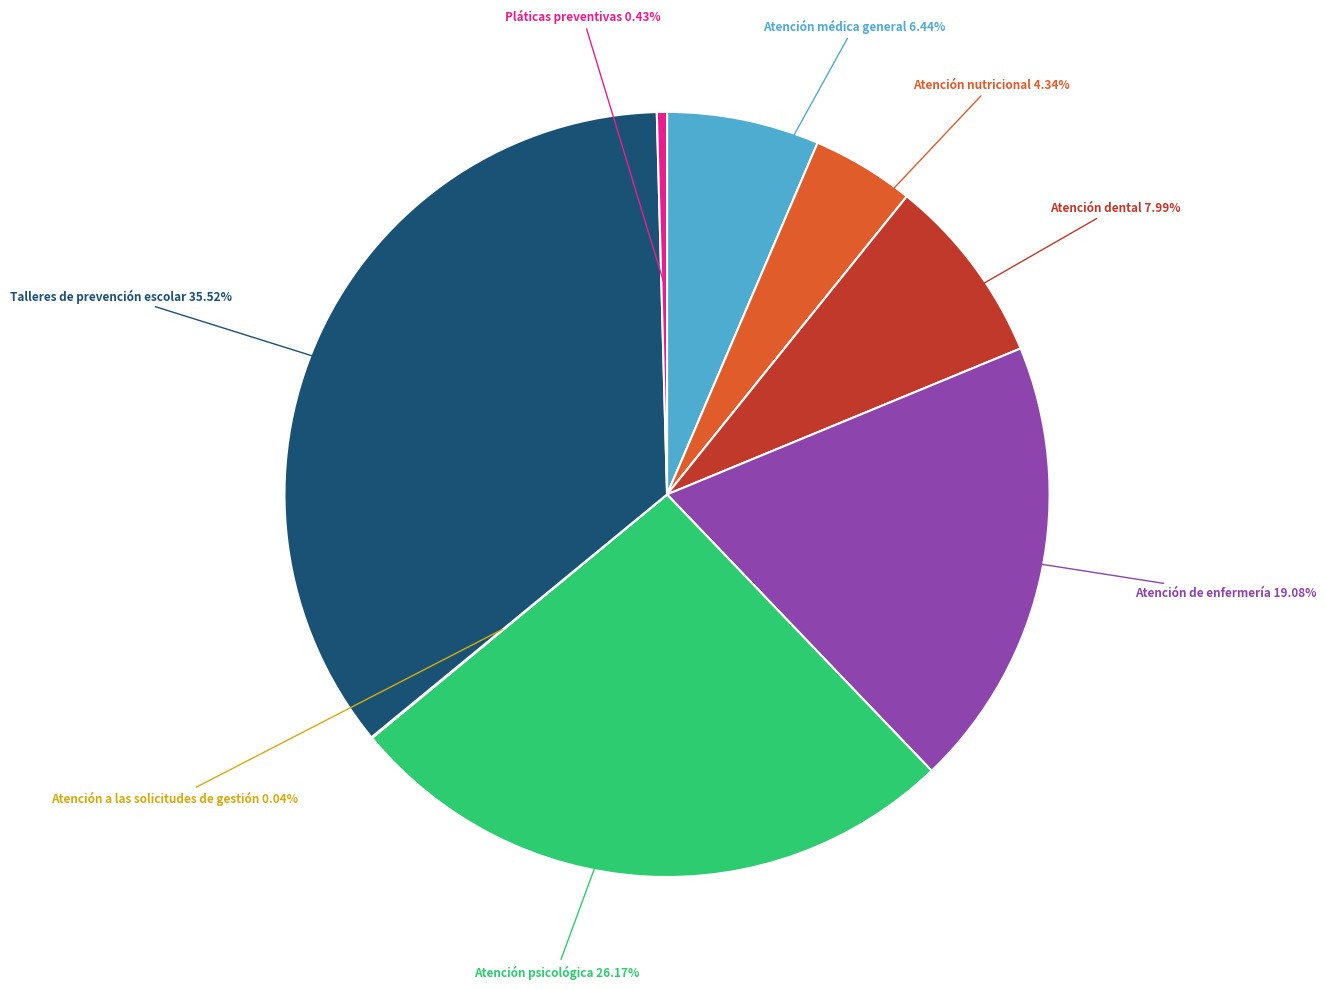

Is there a majority slice in this chart?

No